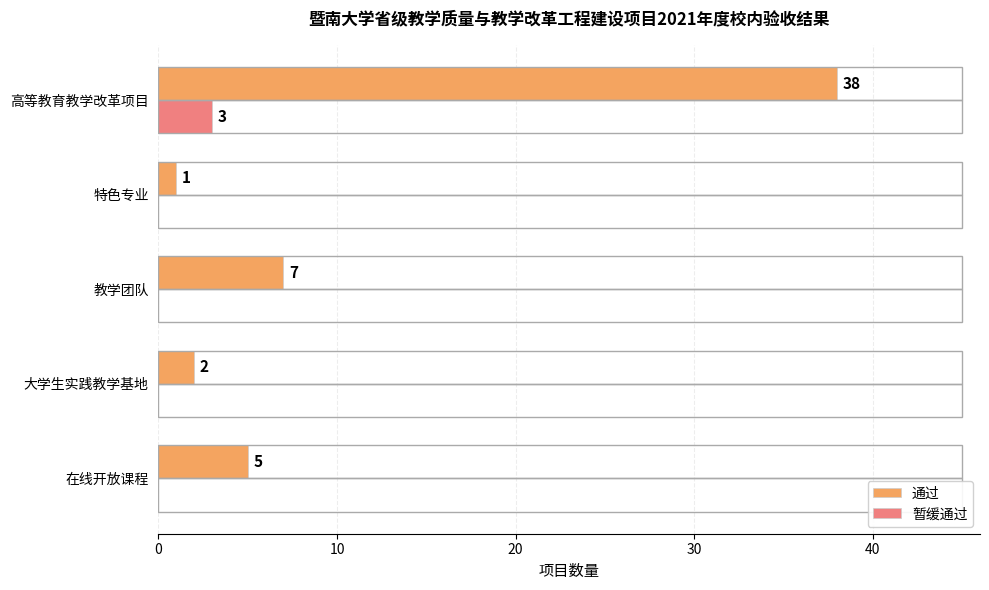

Which series changed the most between 特色专业 and 高等教育教学改革项目?

通过